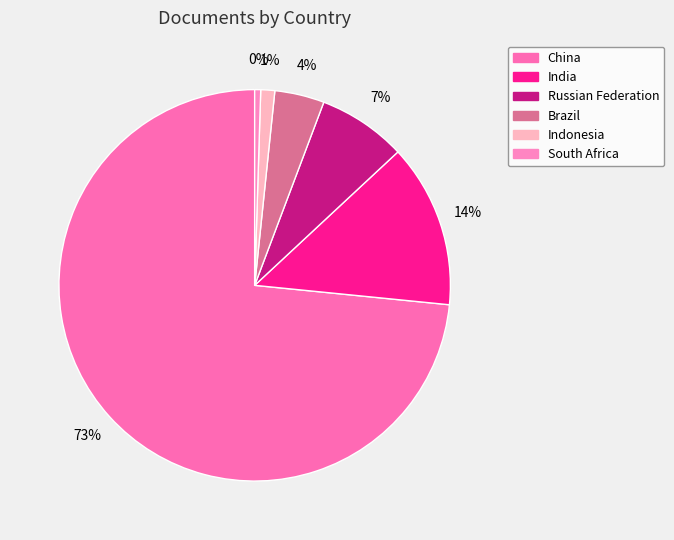

Is the sum of Brazil and Indonesia greater than half?

No